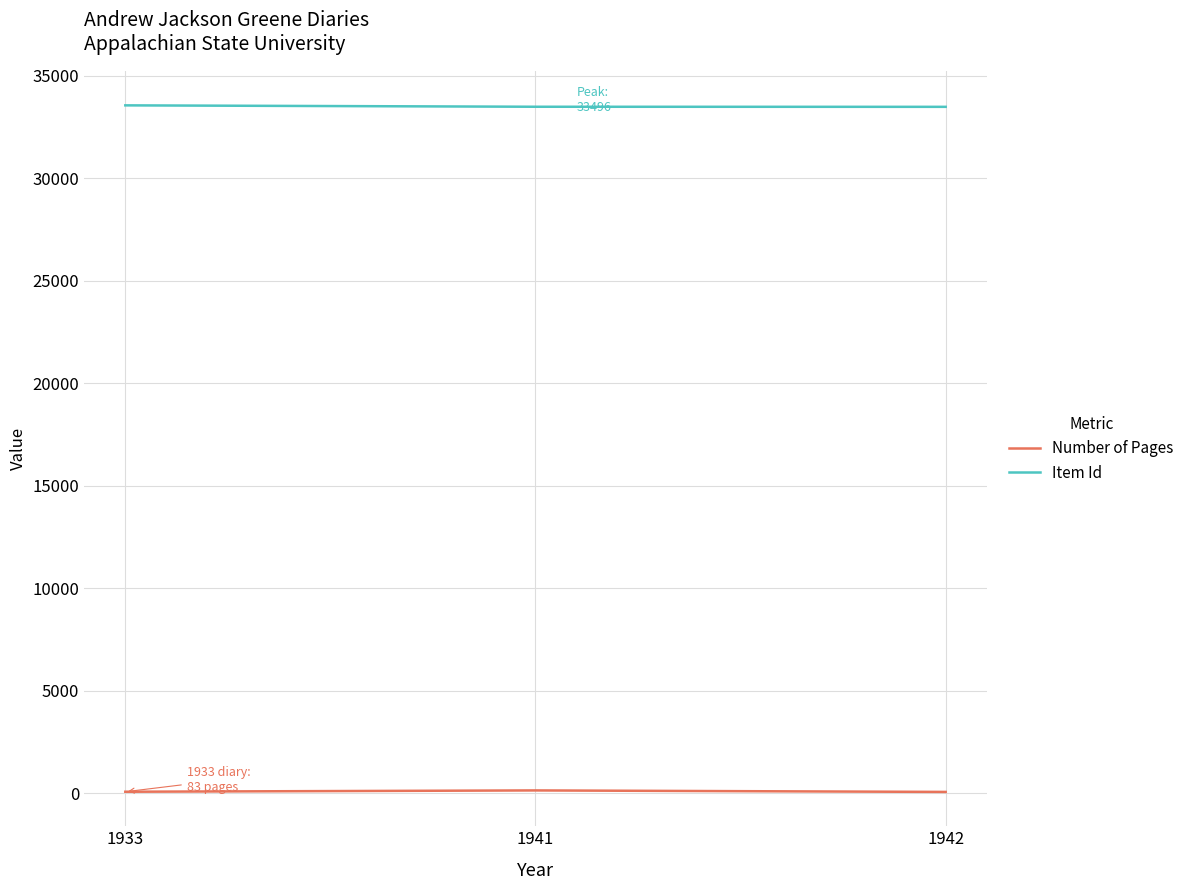

What is the sum of the Item Id values at 1933 and 1941?

67060